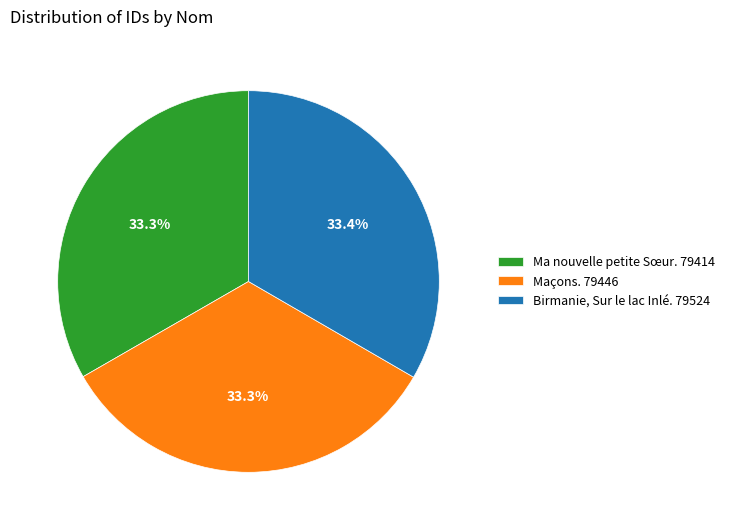

Is it true that Birmanie, Sur le lac Inlé. is 33% of the pie?

True